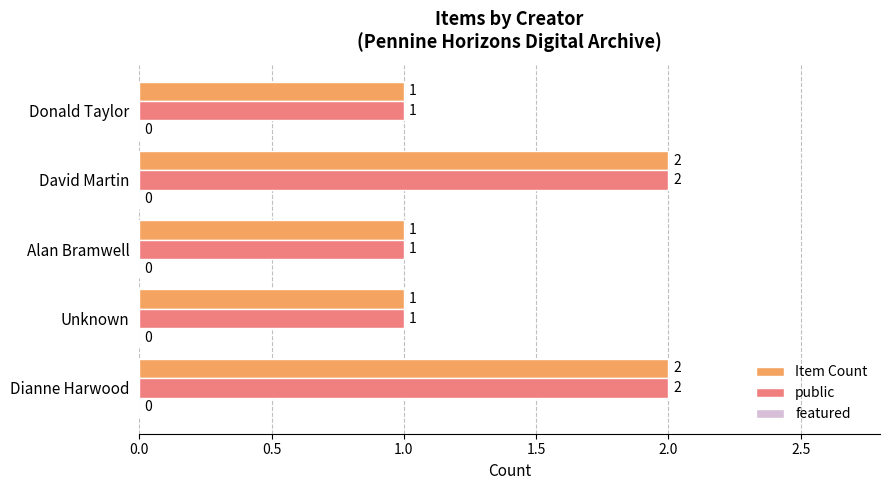

Count the Item Count values in the range 1 to 2.

5